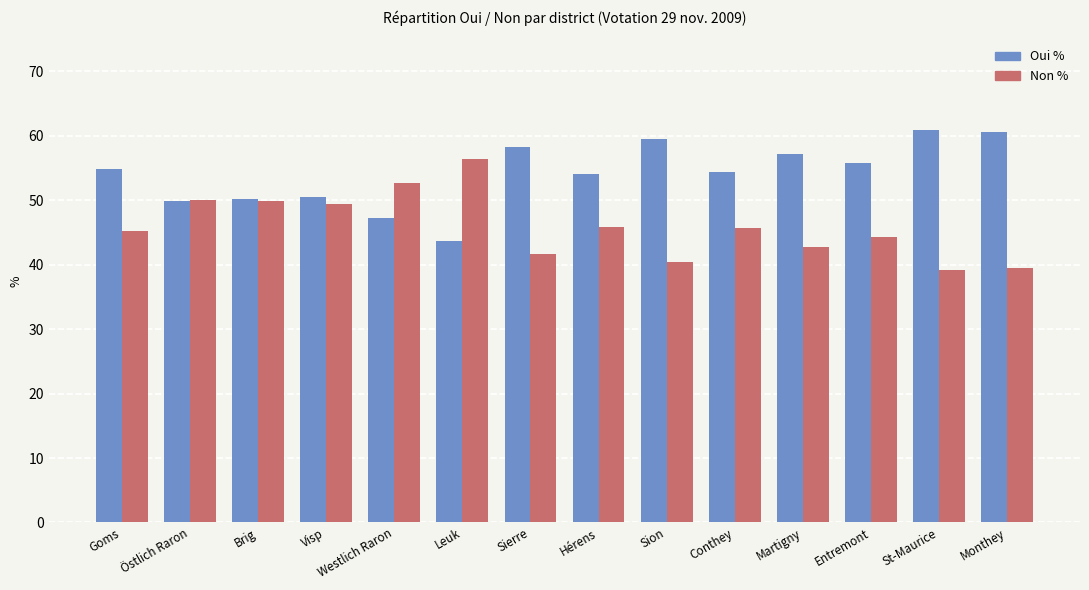

How many groups of bars are there?

14